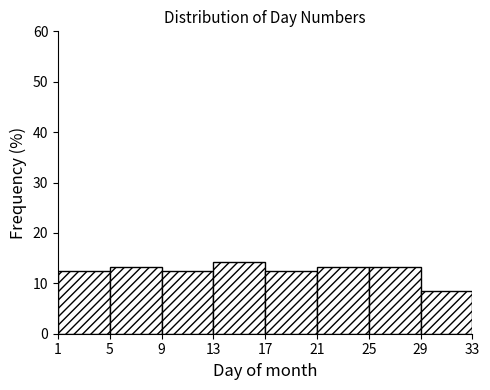

Reading left to right, list every bar in this chart as the range it spans on the x-axis followed by its height. The values are not printed on the chart, so give them approximately, as read against the axis.

1 to 5: 12
5 to 9: 13
9 to 13: 12
13 to 17: 14
17 to 21: 12
21 to 25: 13
25 to 29: 13
29 to 33: 9